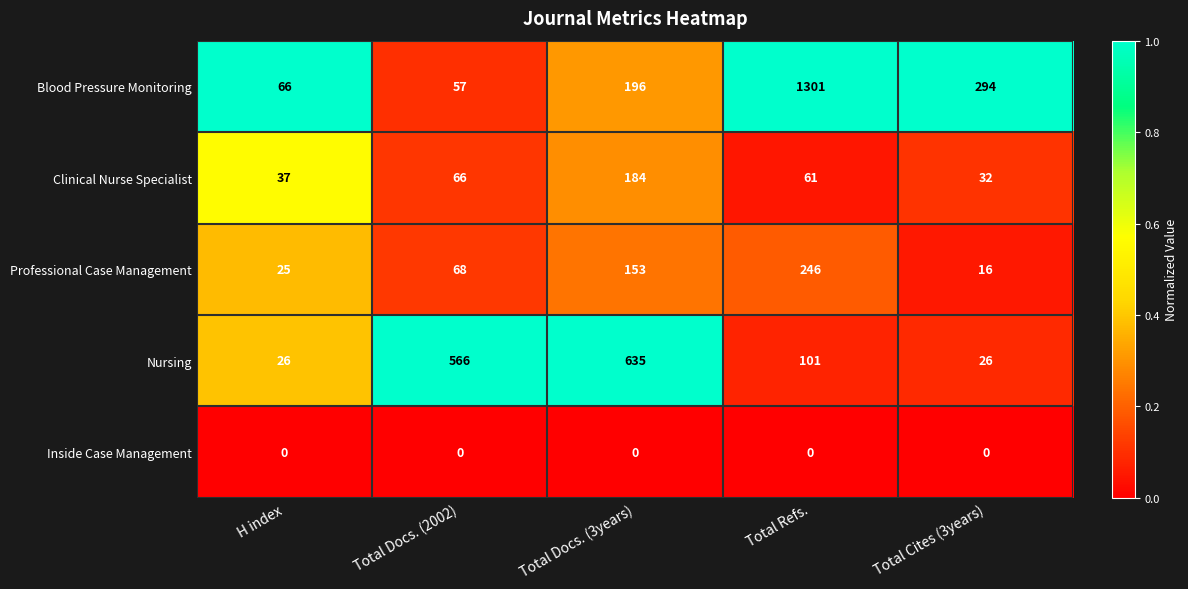

At how many categories does at least one series exceed 0?

5